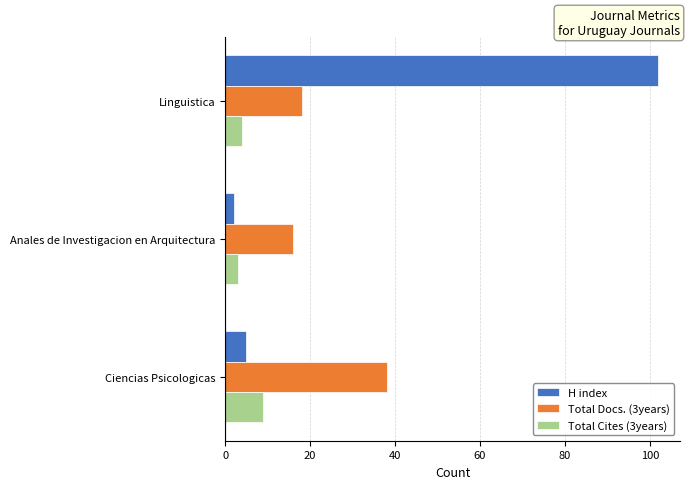

Read the H index value at Linguistica.

102